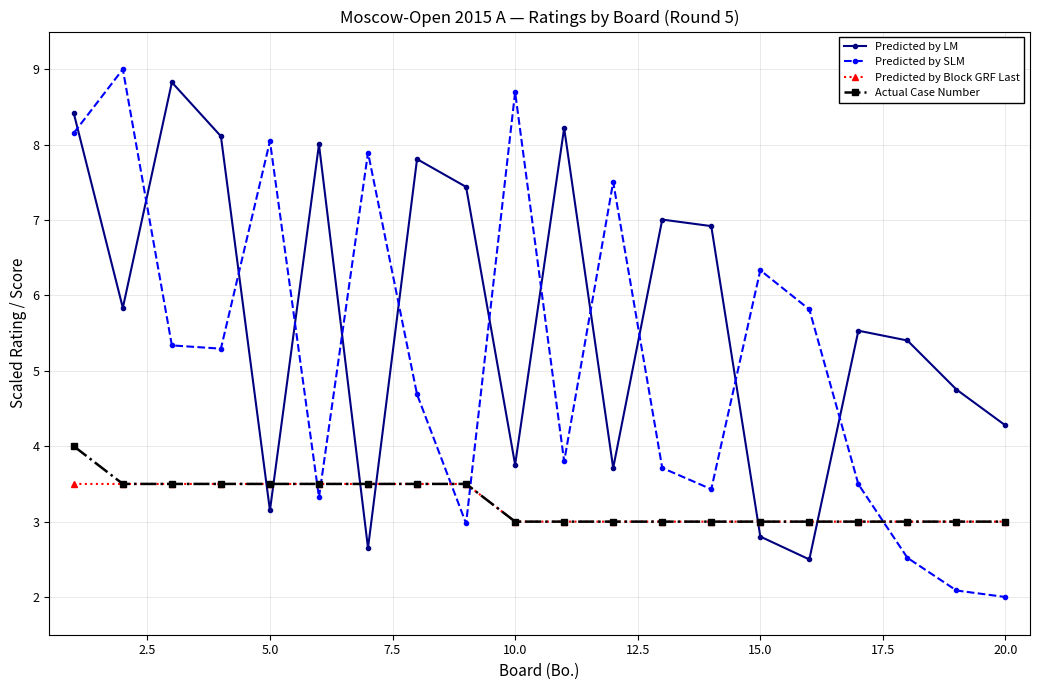

Which series has the widest spread of values?

Predicted by SLM